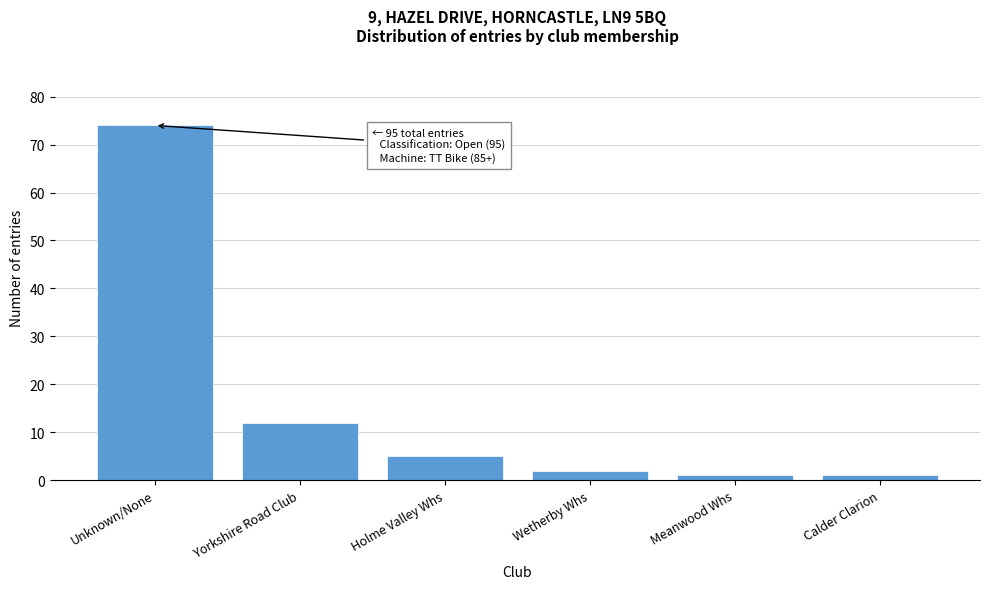

Reading left to right, transcribe all the data shown in this chart.

Unknown/None=74	Yorkshire Road Club=12	Holme Valley Whs=5	Wetherby Whs=2	Meanwood Whs=1	Calder Clarion=1